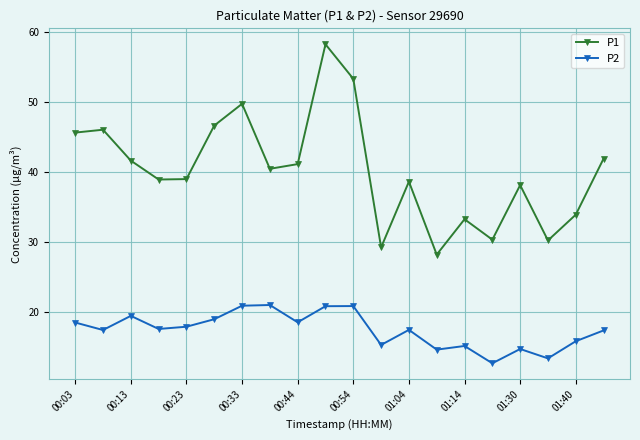

What is the sum of all P1 values?

805.4